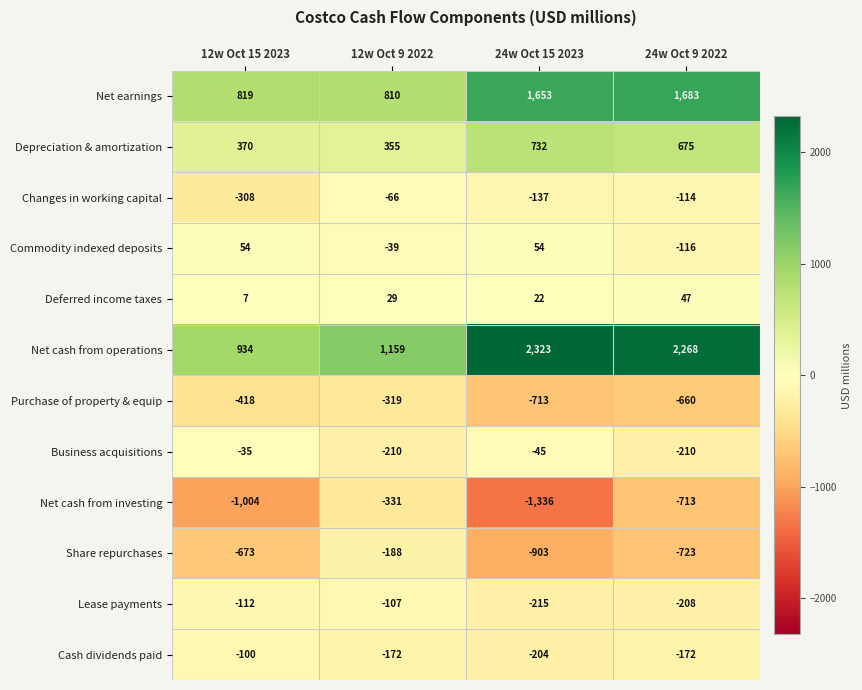

How many categories are shown in the chart?

4